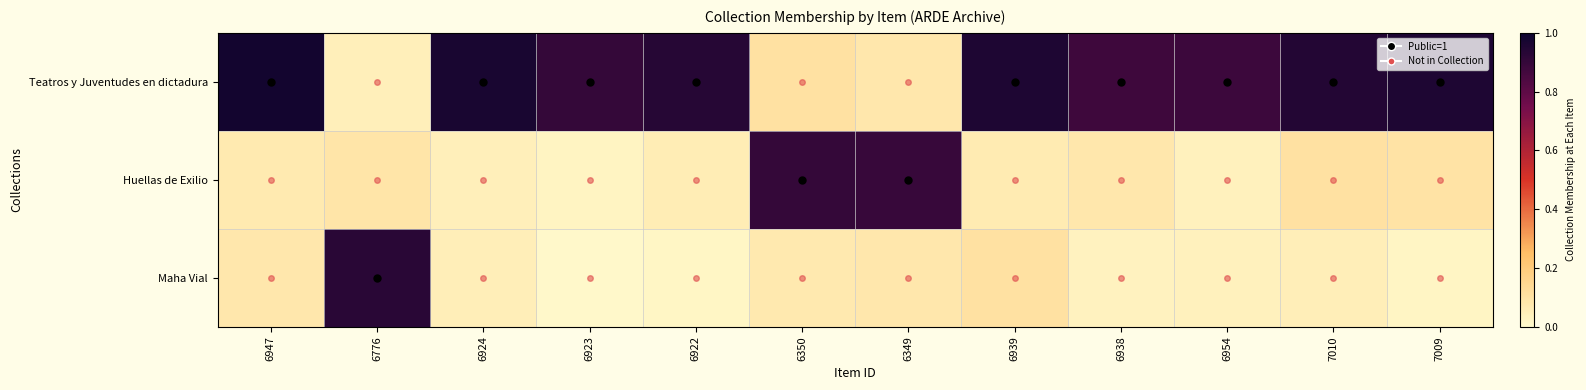

Which has a higher value, 6922 or 6923?

6922